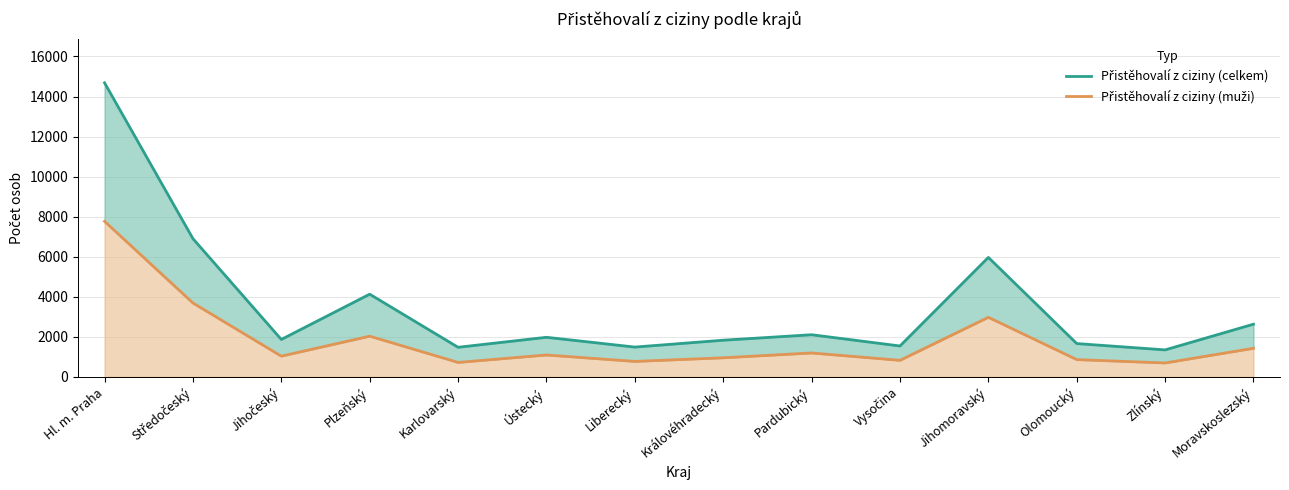

Is it true that Přistěhovalí z ciziny (muži) equals 565 at Olomoucký?

False